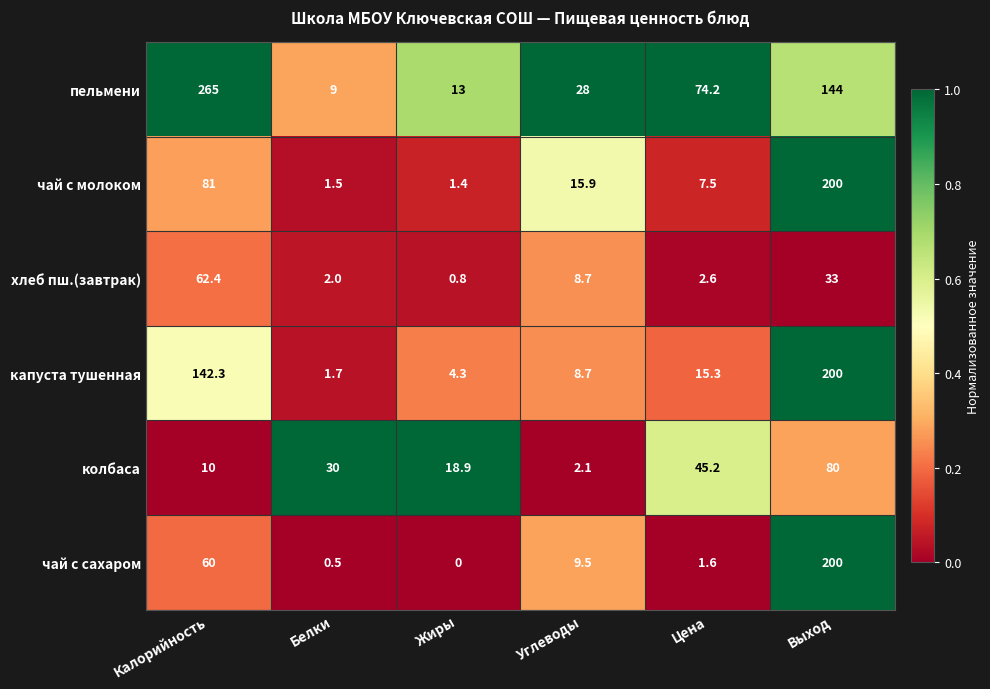

What is the difference between the maximum and minimum values in the колбаса series?

77.9